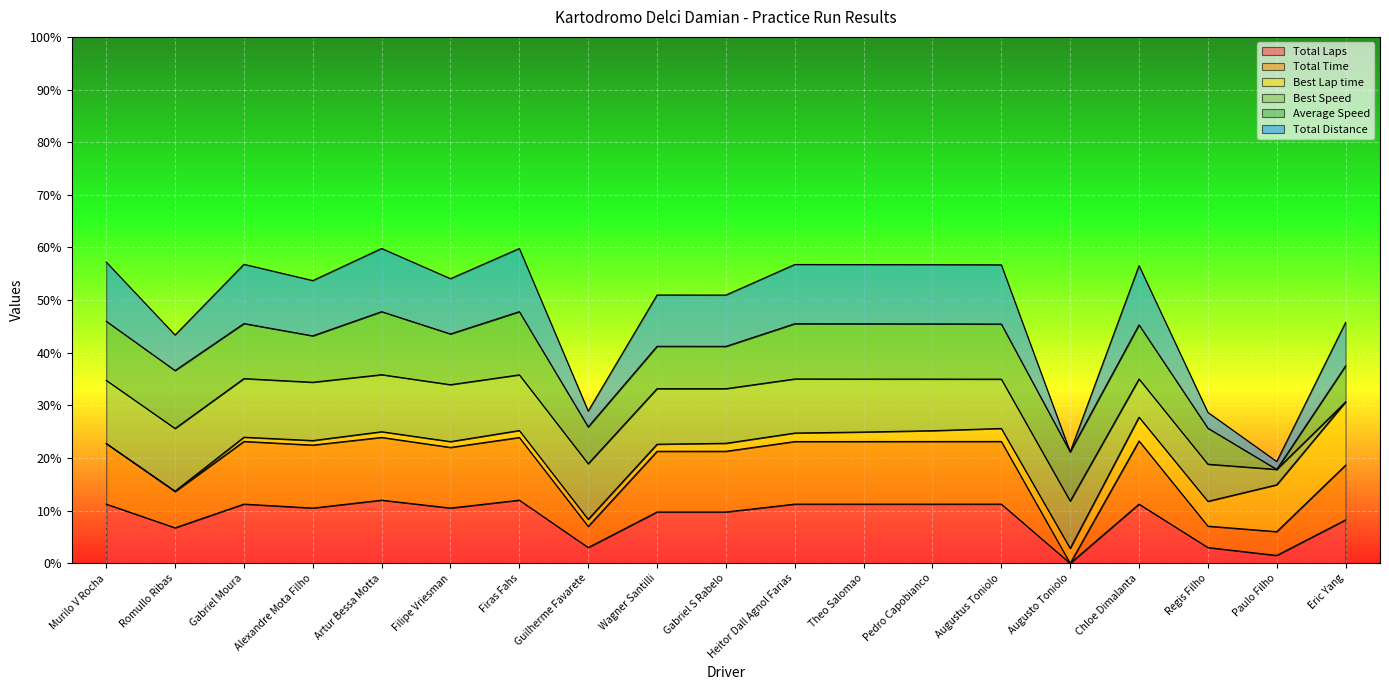

Does the chart display data point markers on the line(s)?

No